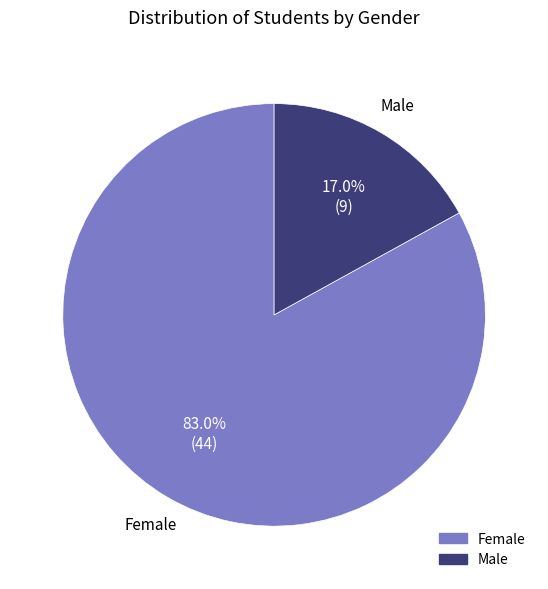

Do Female and Male together represent more than half of the pie?

Yes